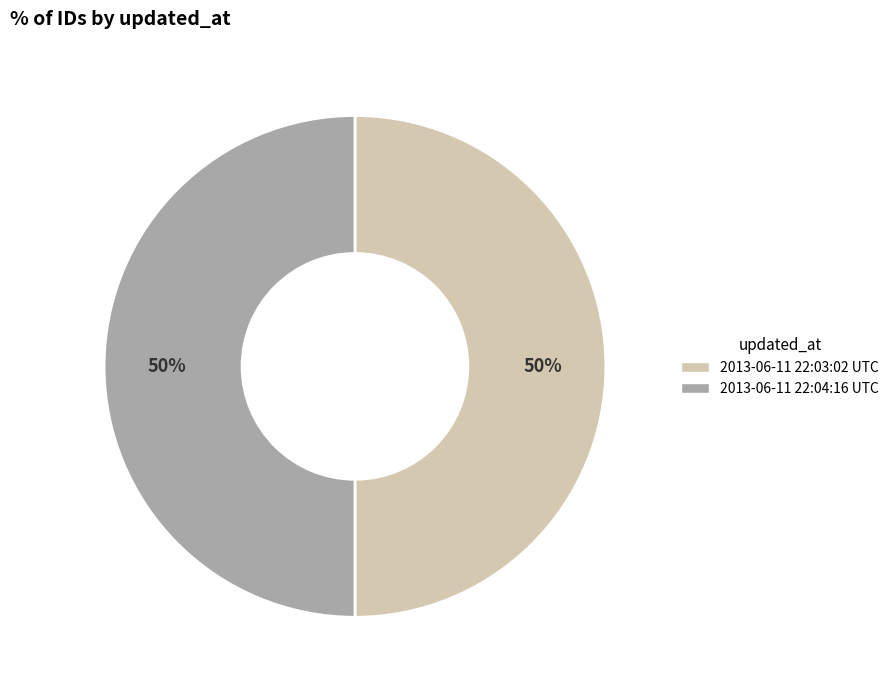

Is it true that 2013-06-11 22:04:16 UTC is 50% of the pie?

True